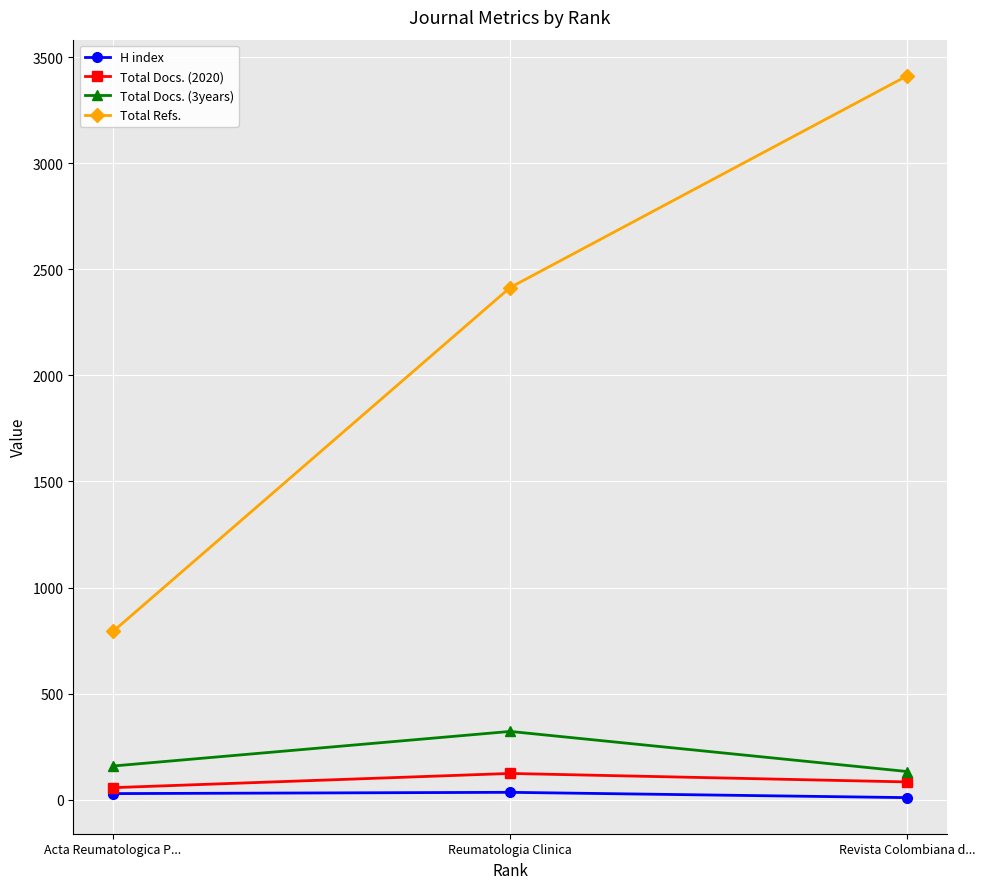

At which category is the sum across all series the highest?

Revista Colombiana d...